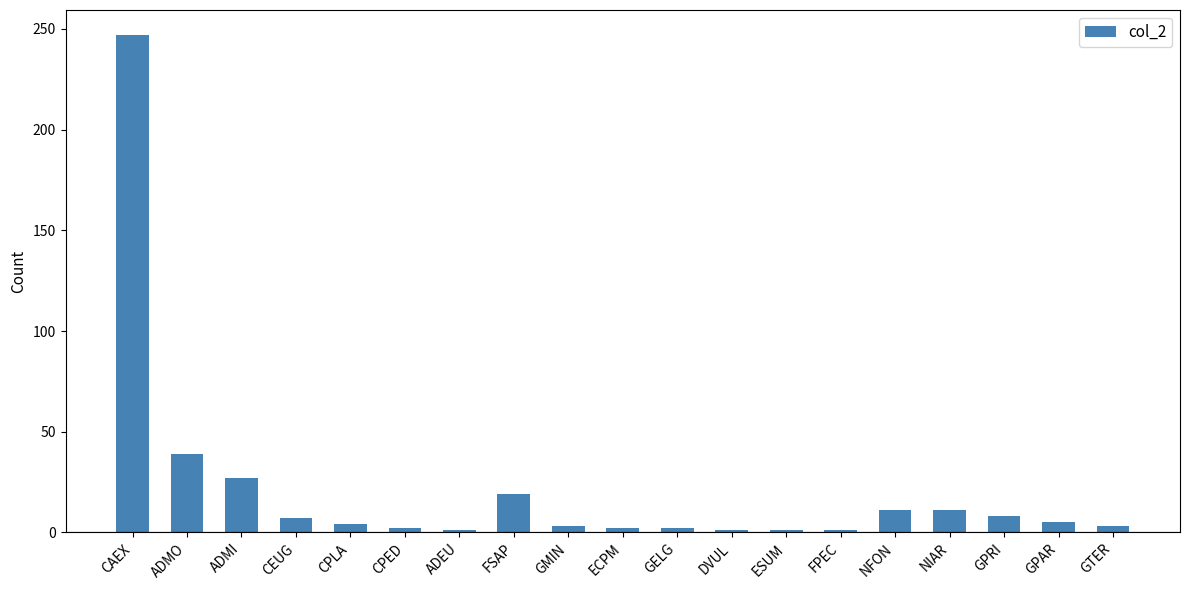

What is the ratio of the value at CPLA to the value at GELG?

2.0